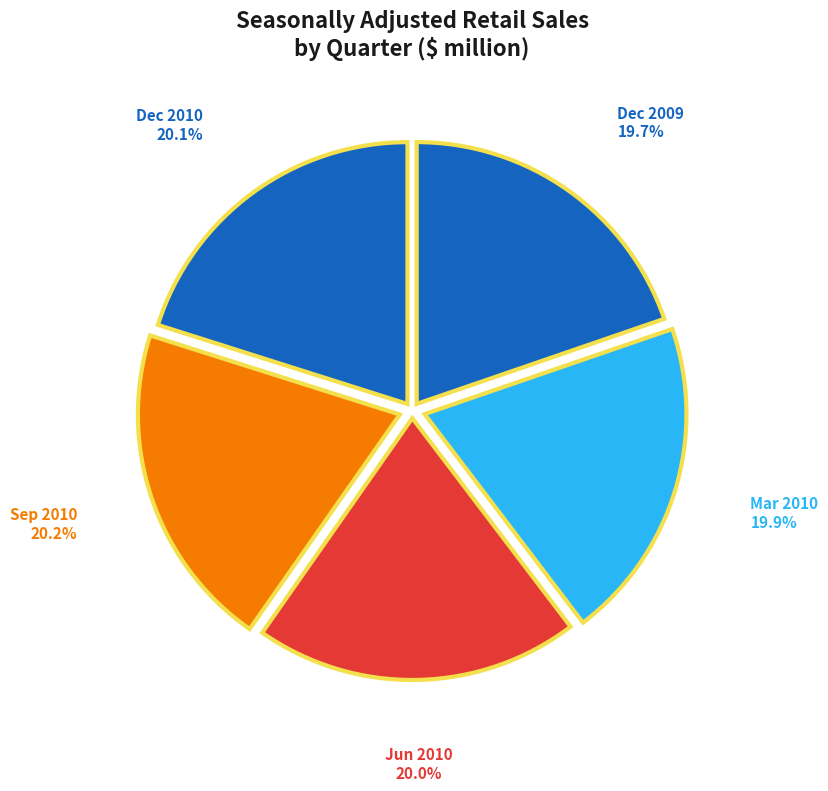

To the nearest percent, what portion does Jun 2010 represent?

20%